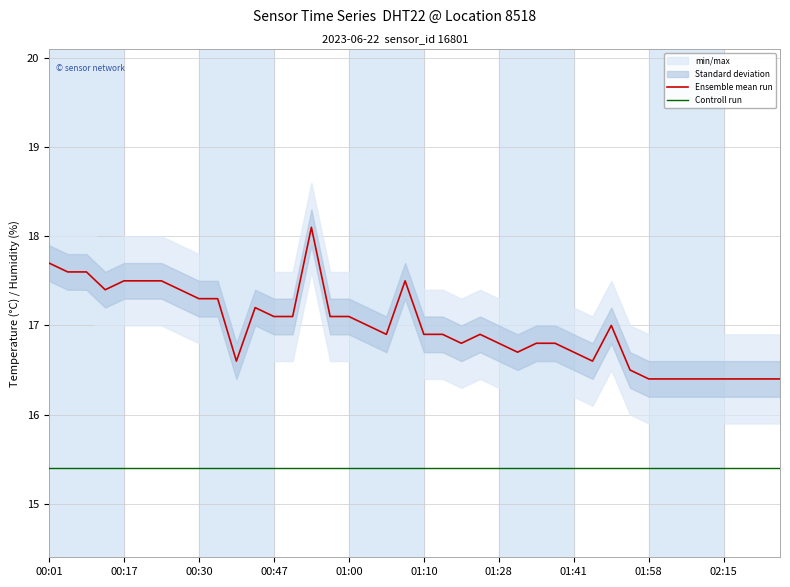

The value of Controll run at 37 is 4.7. True or false?

False